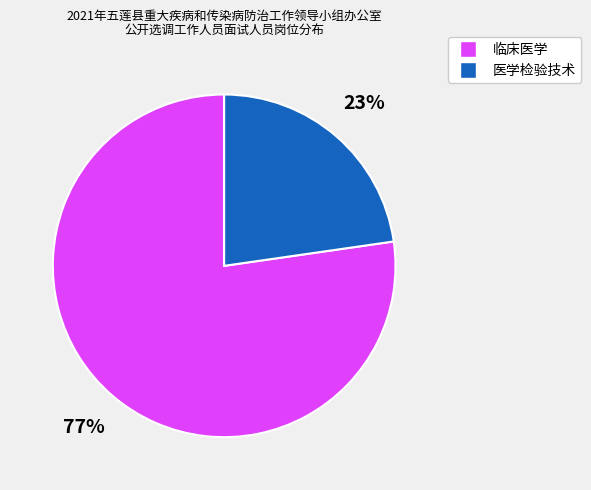

Do 临床医学 and 医学检验技术 together represent more than half of the pie?

Yes